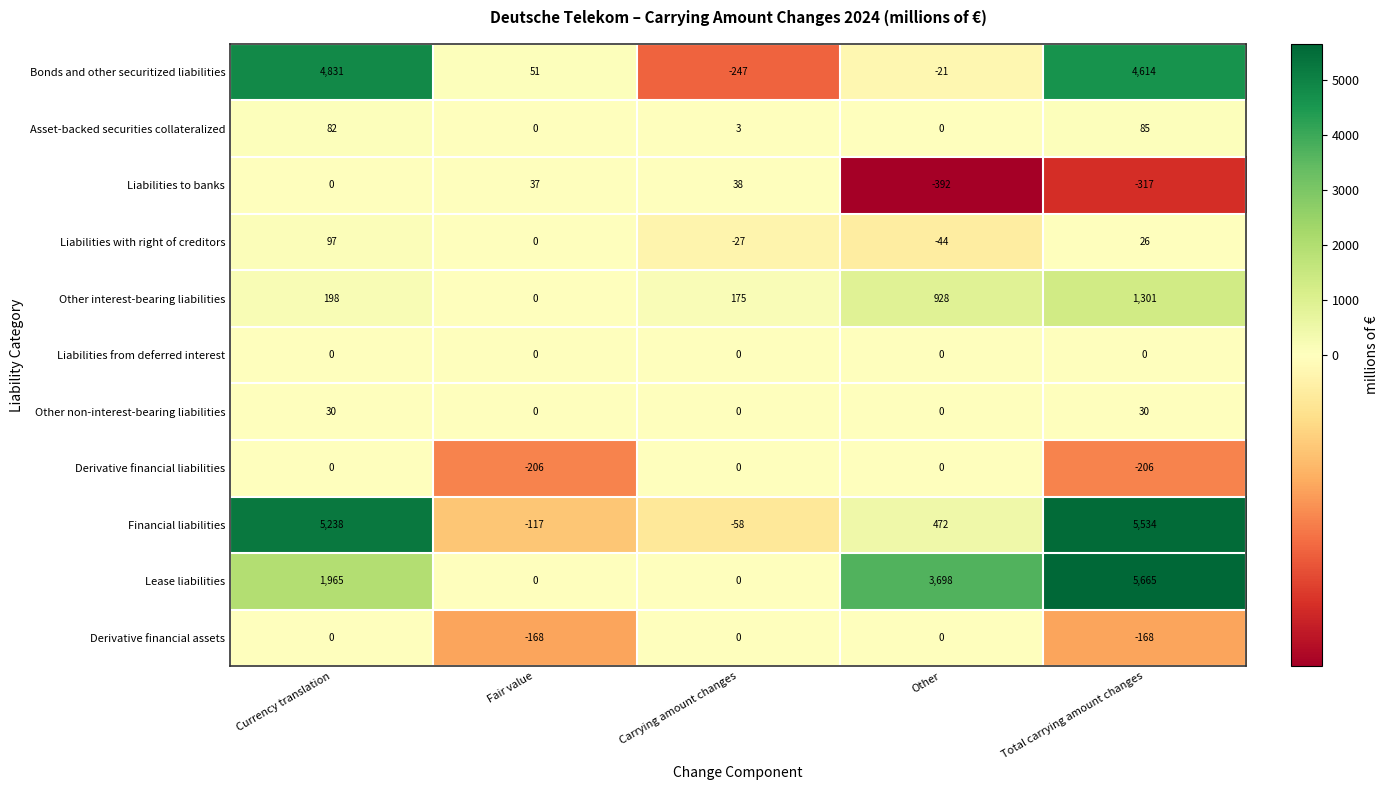

At which category does the chart reach its minimum across all series?

Other